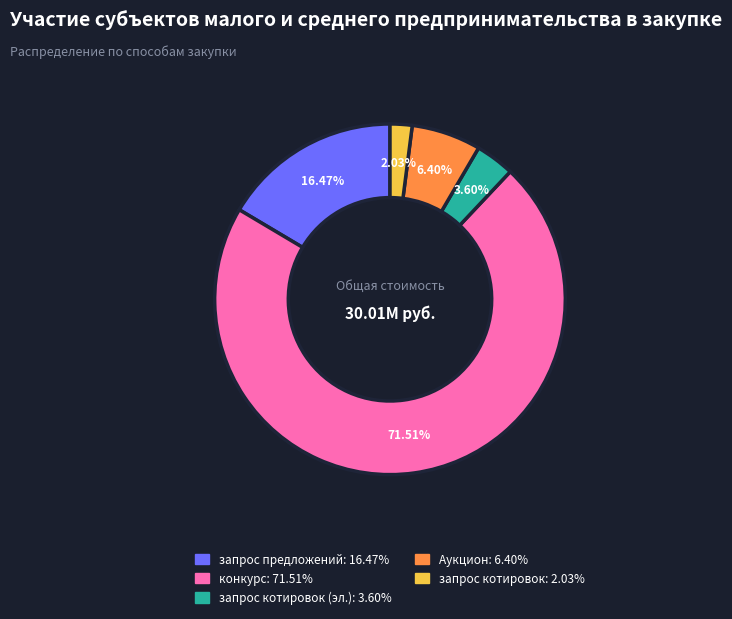

Is there any slice that represents more than half of the pie?

Yes